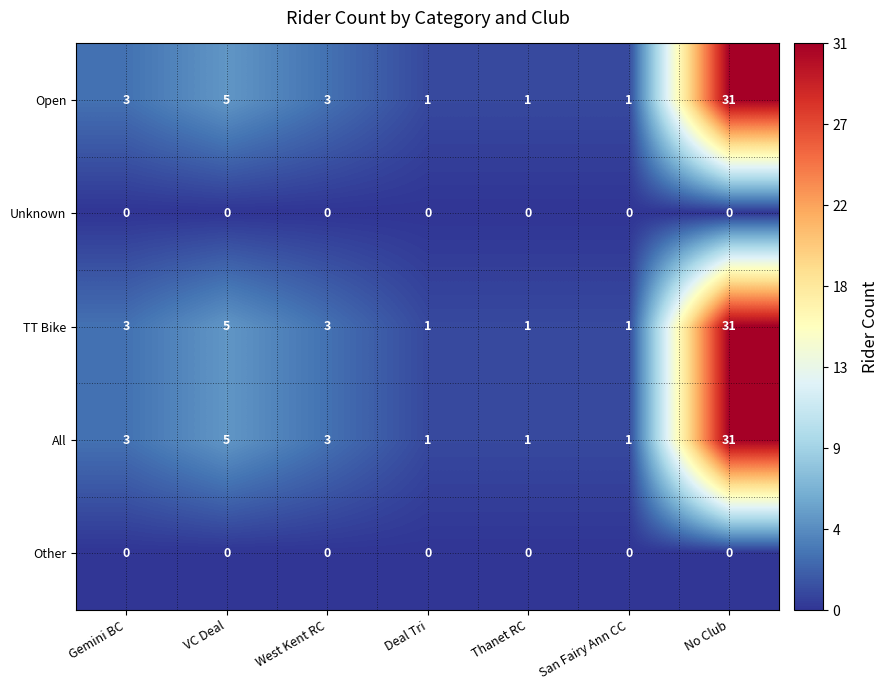

At which label is TT Bike closest to 16?

VC Deal